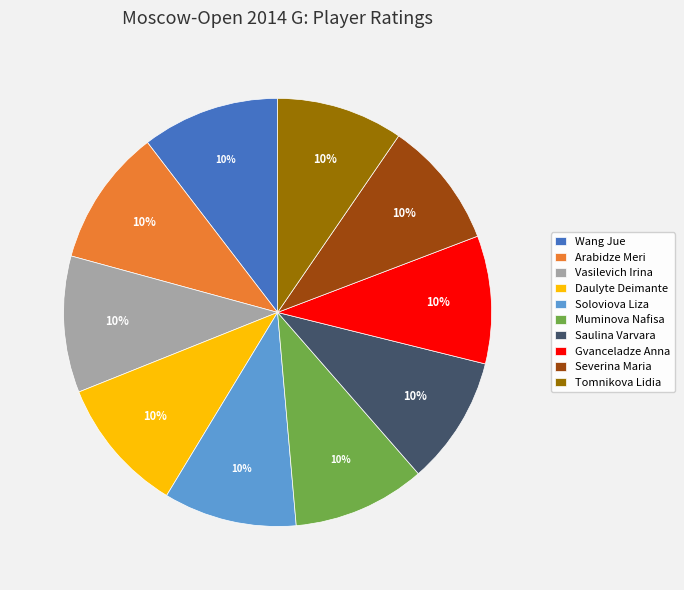

To the nearest percent, what is the average slice percentage?

10%